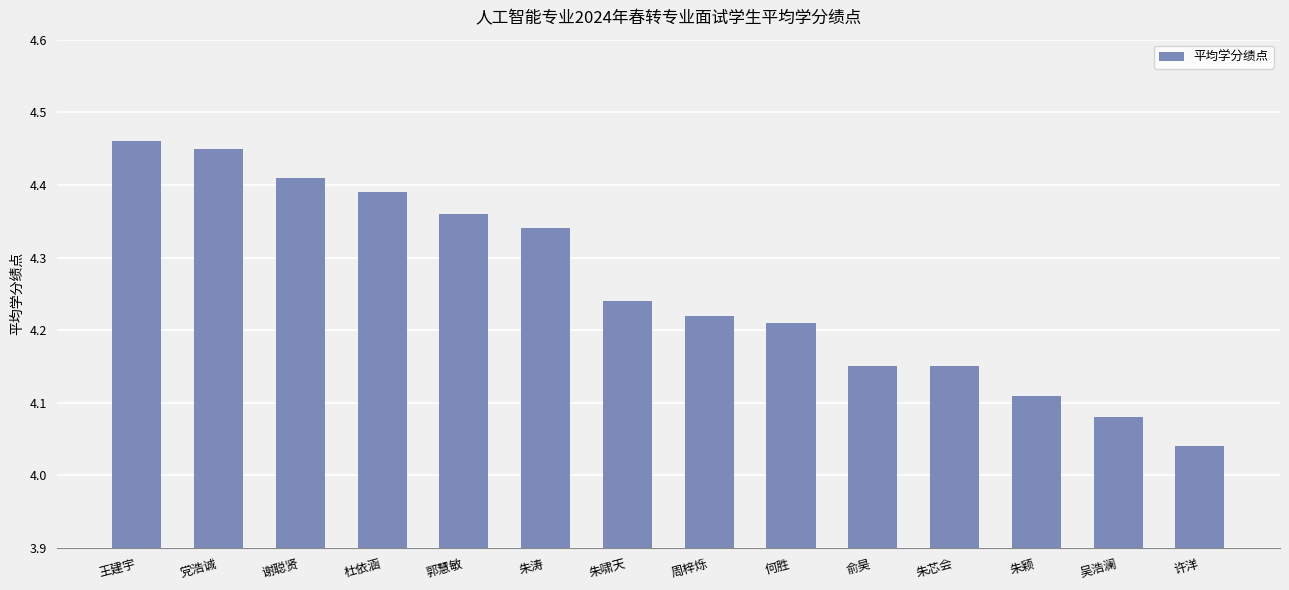

What is the label of the 2nd bar from the right?

吴浩澜